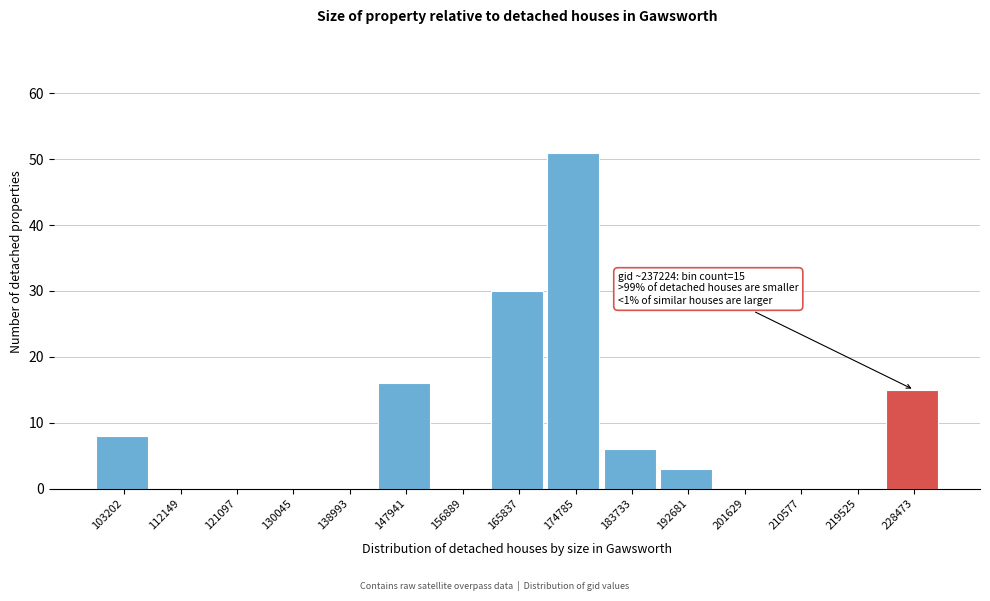

Reading left to right, list all the values displayed in this chart.

103202=8	112149=0	121097=0	130045=0	138993=0	147941=16	156889=0	165837=30	174785=51	183733=6	192681=3	201629=0	210577=0	219525=0	228473=15